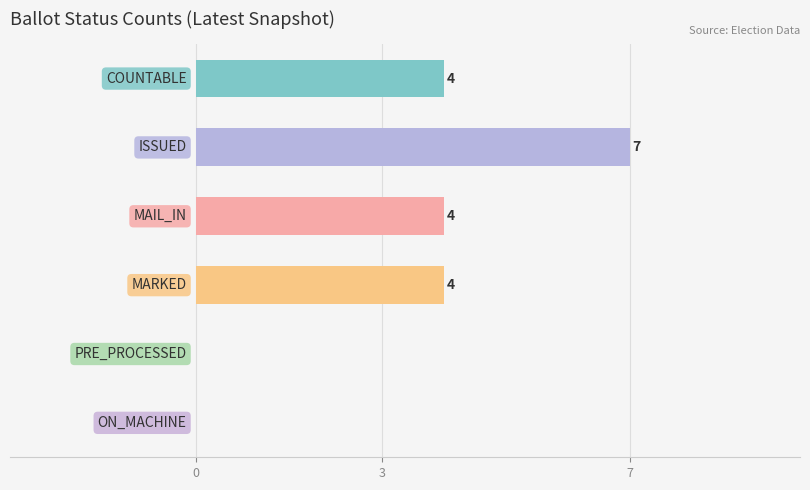

What is the greatest value displayed?

7